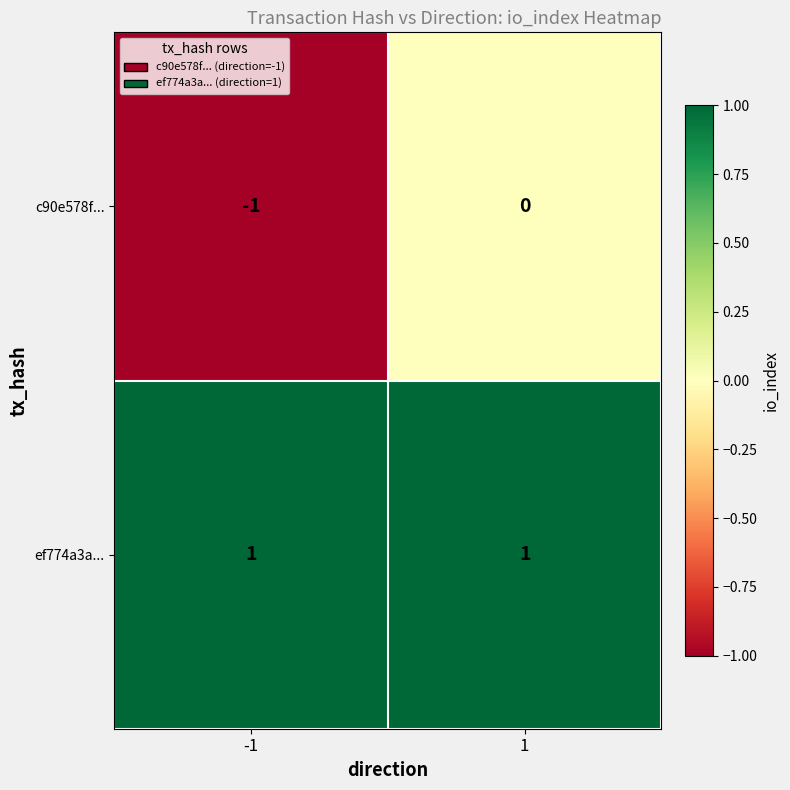

At which category does the chart reach its minimum across all series?

-1